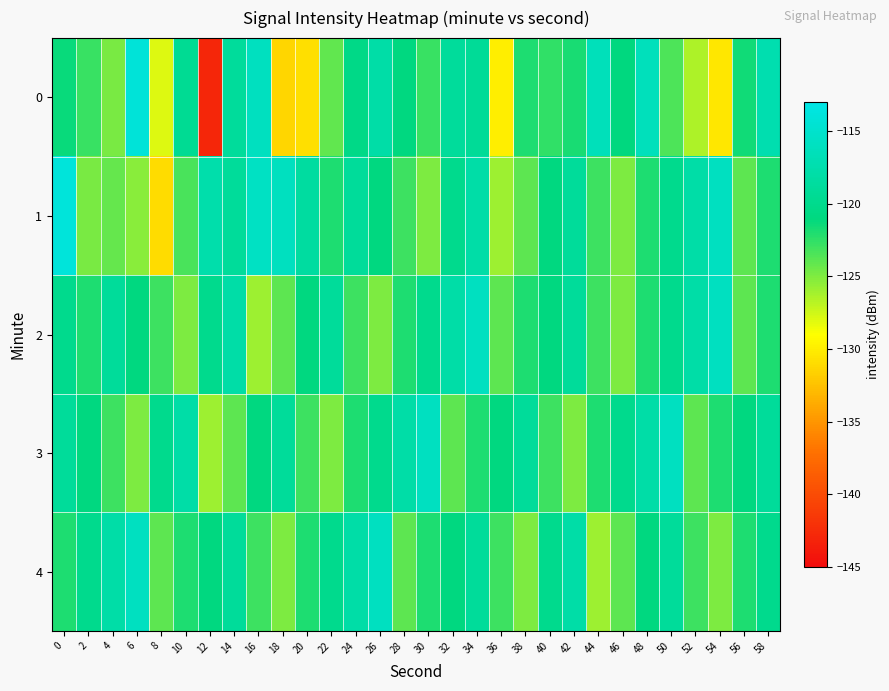

At which category is the sum across all series the highest?

34